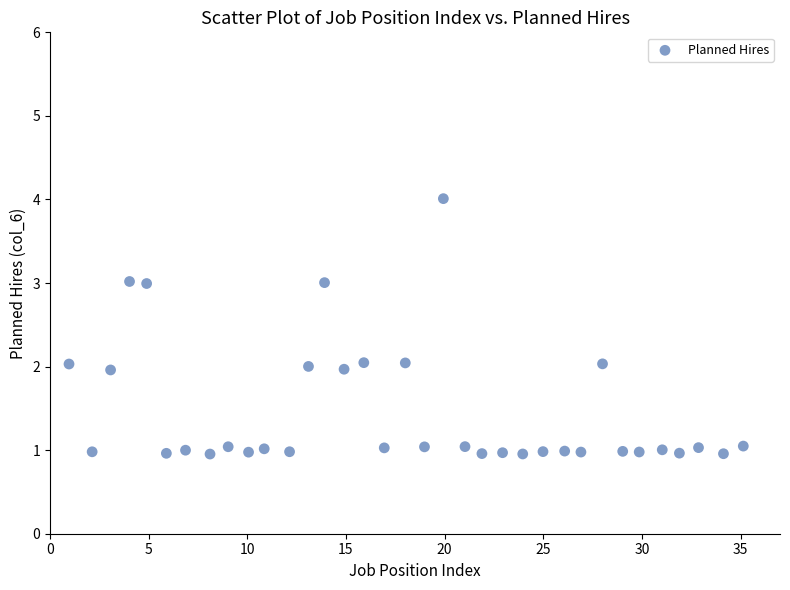

What is the range of Y values (max minus min)?

3.1